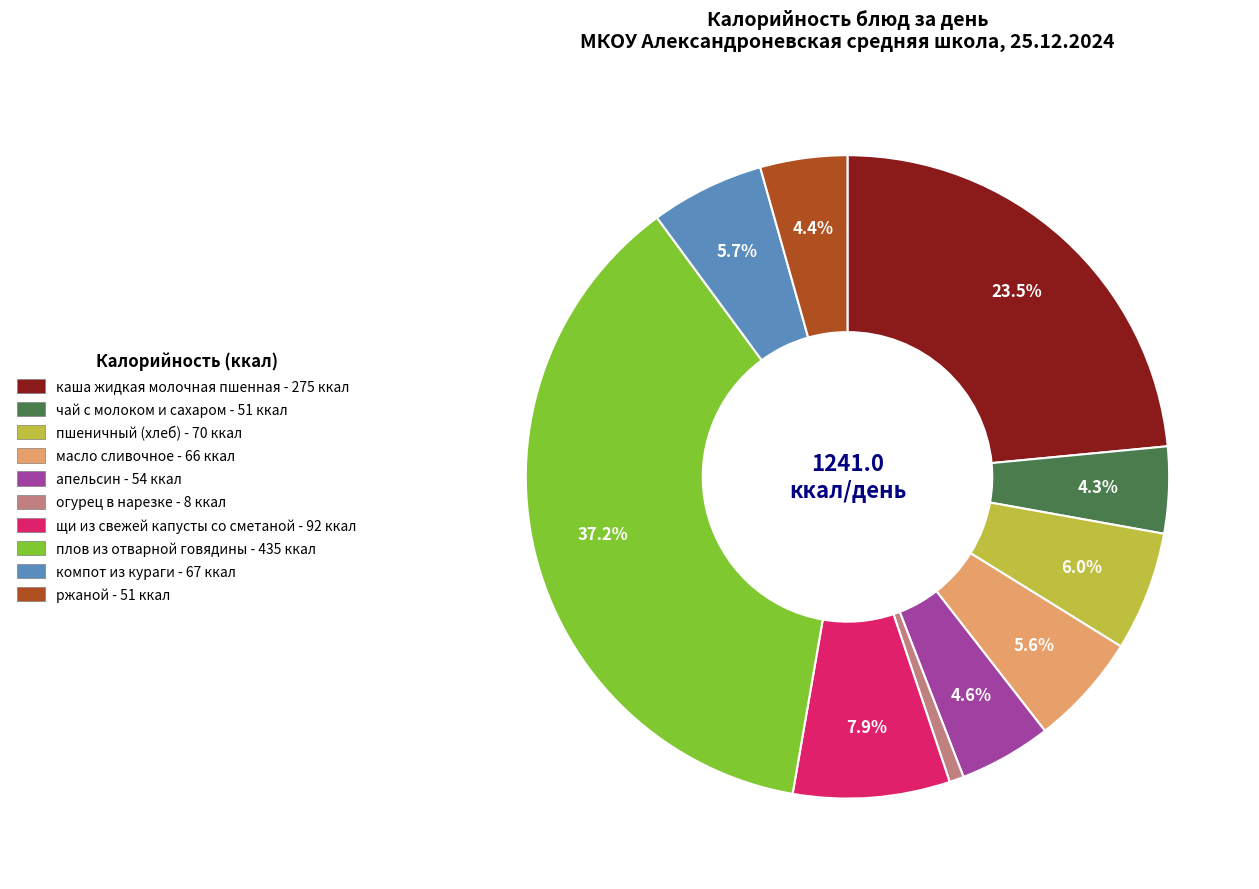

Between пшеничный (хлеб) and чай с молоком и сахаром, which is larger?

пшеничный (хлеб)